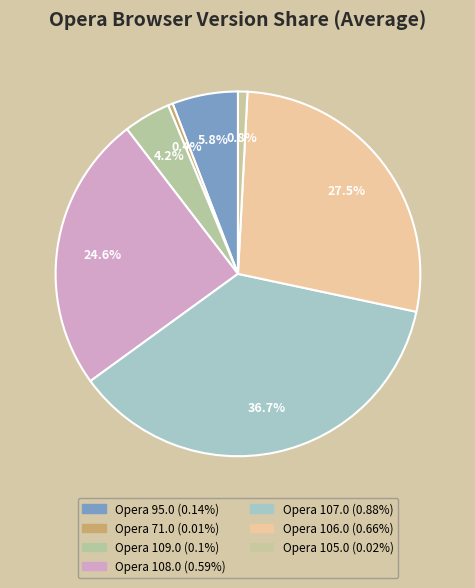

Count the number of slices in the pie.

7